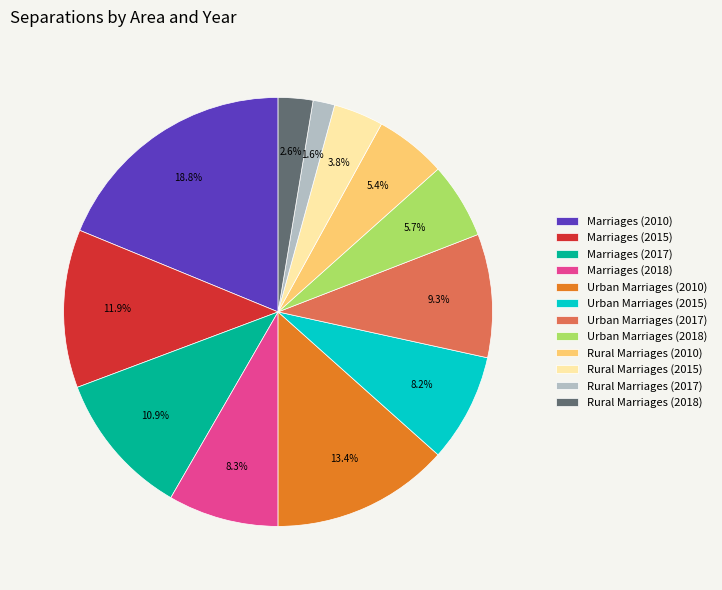

Is Rural Marriages (2018) the majority of the pie?

No